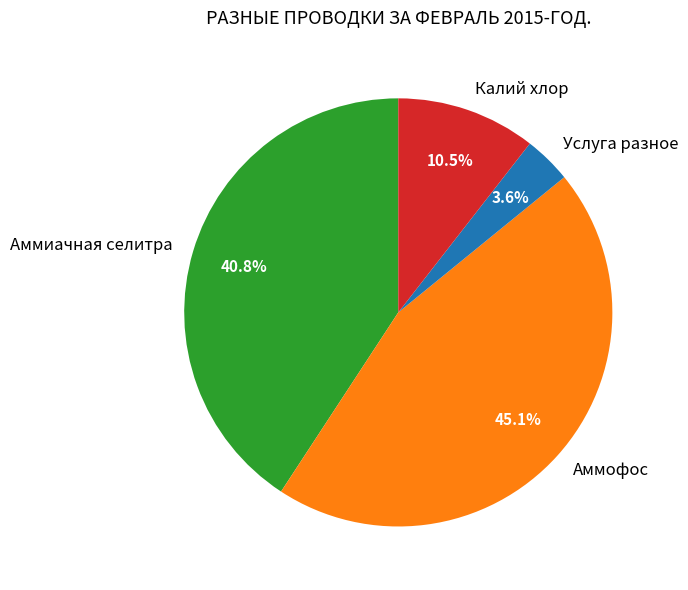

What is the total percentage of Услуга разное and Калий хлор?

14.1%